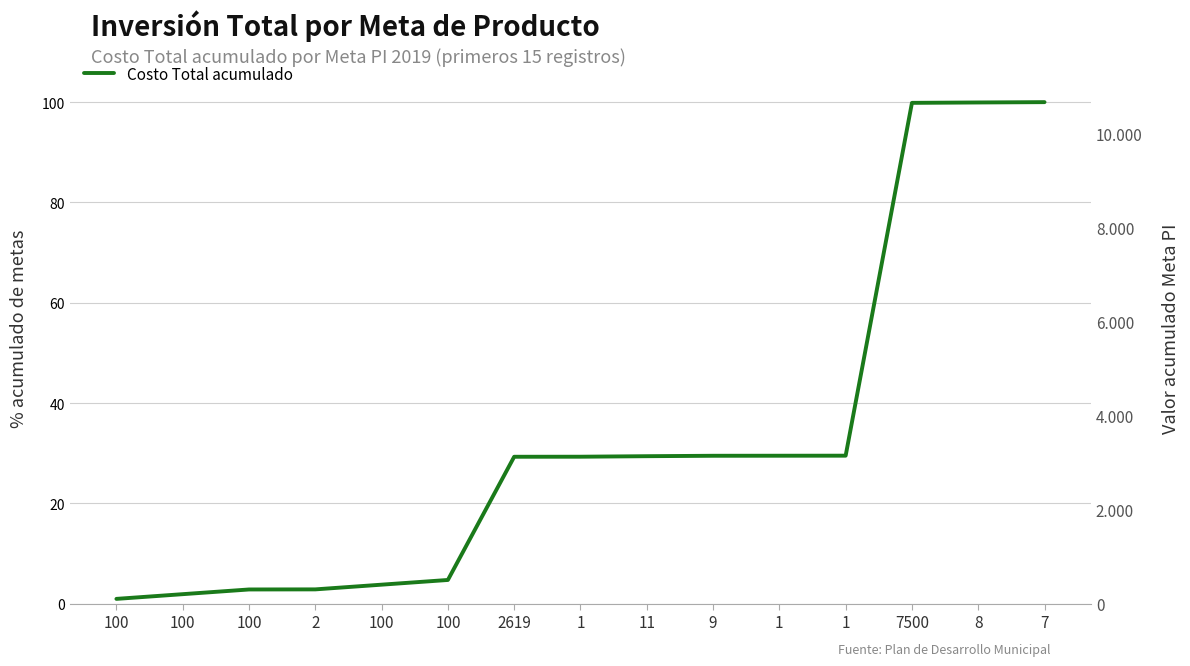

What is the change in value from 1 to 7?

+70.7